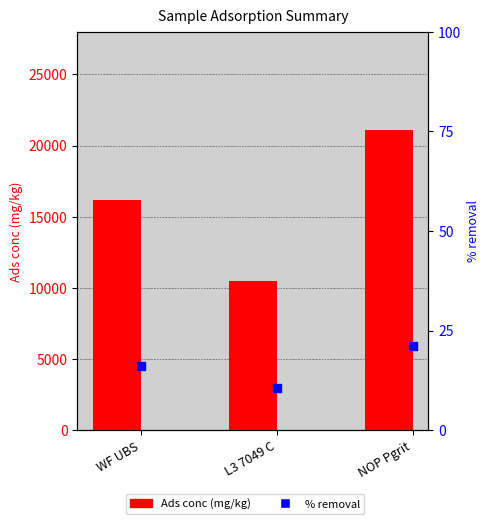

At how many categories does at least one series exceed 257?

3